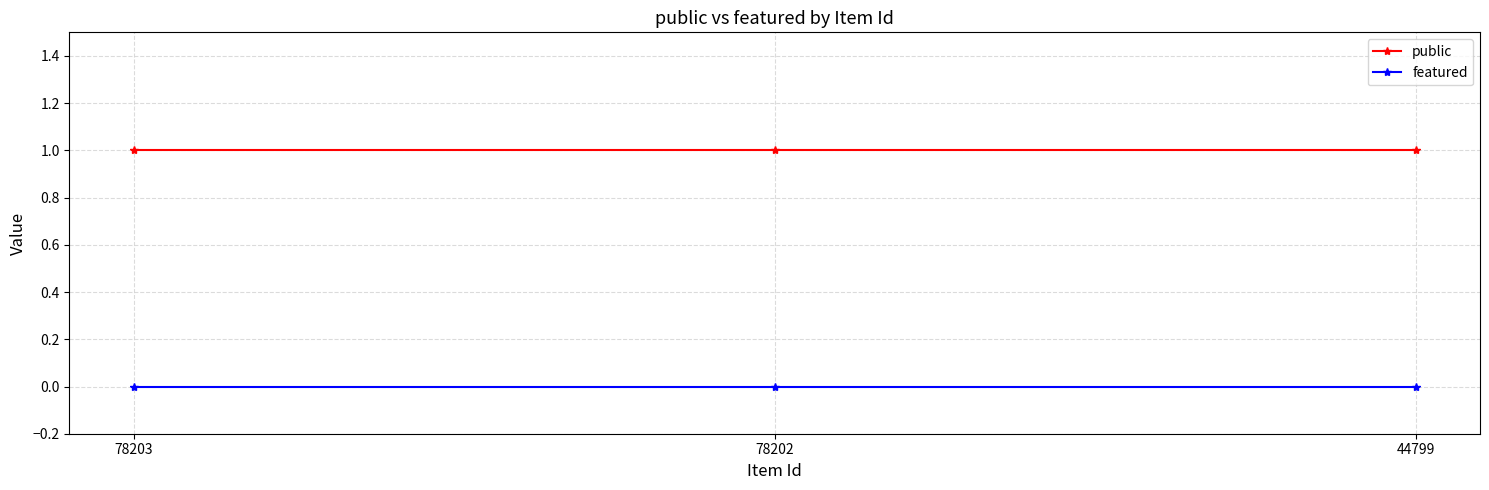

The featured series shows 0 at 78202. True or false?

True